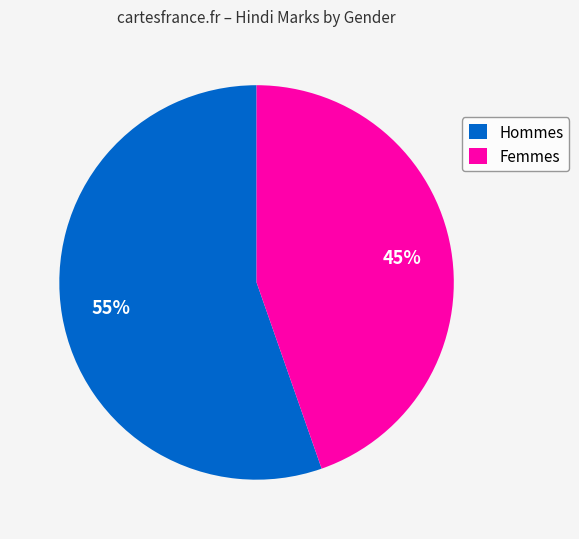

What is the ratio of the value at Hommes to the value at Femmes?

1.2